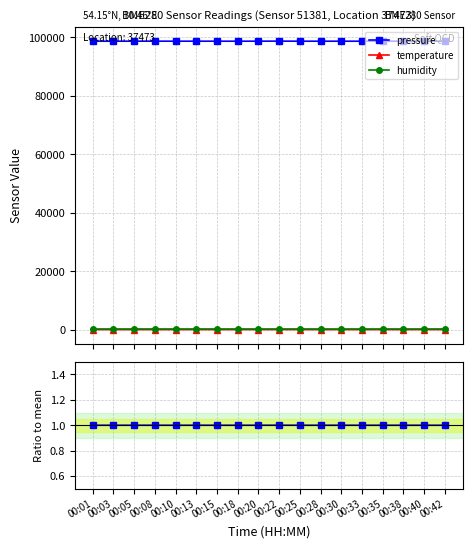

What are all the series names shown in the legend?

pressure, temperature, humidity